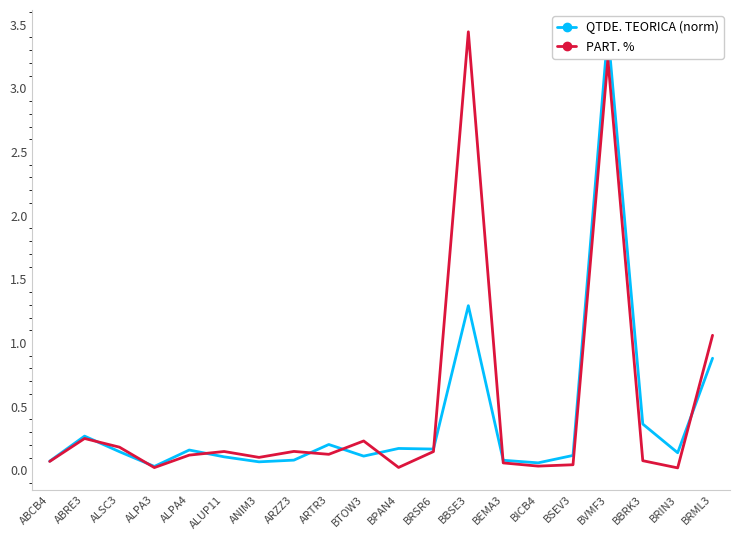

What is the difference between the maximum and minimum values in the PART. % series?

3.4